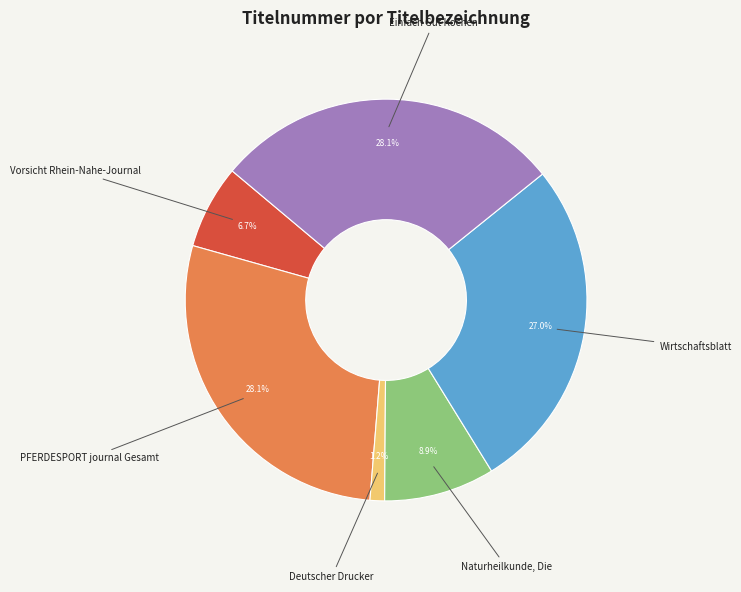

Is there any slice that represents more than half of the pie?

No